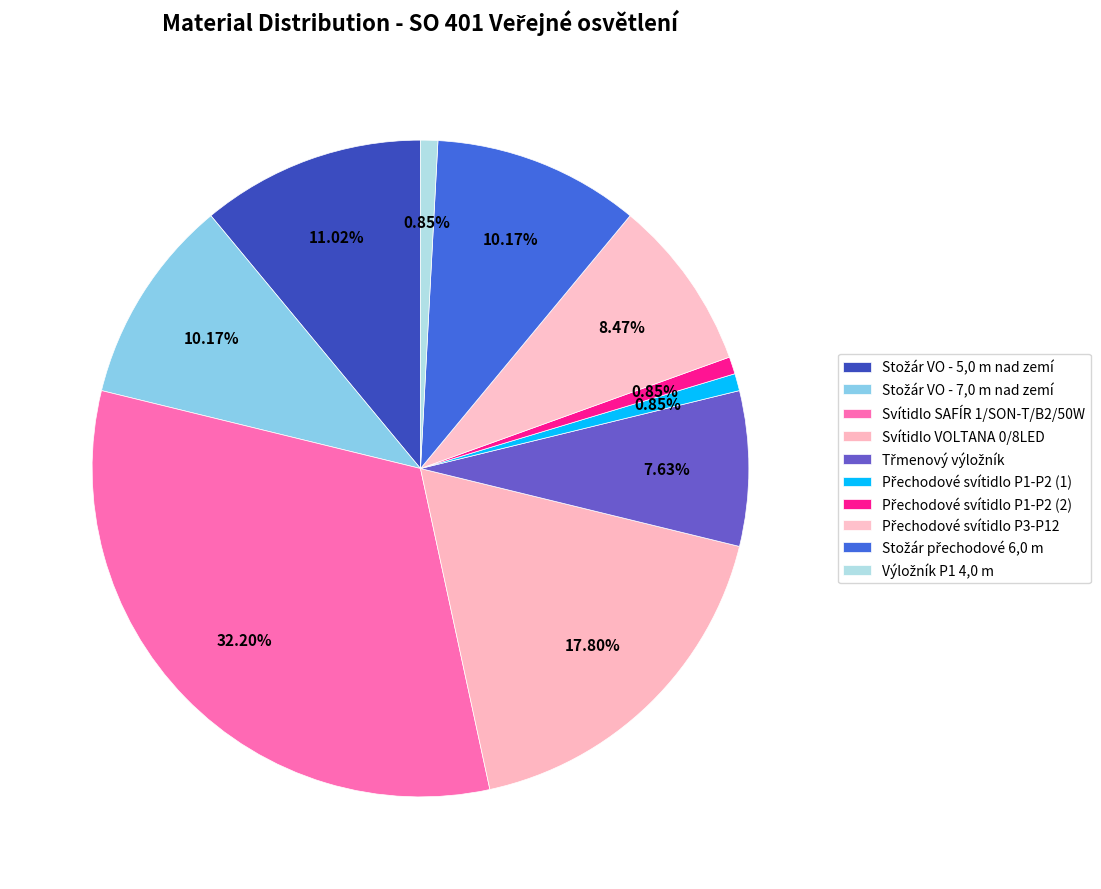

Between Svítidlo VOLTANA 0/8LED and Stožár VO - 7,0 m nad zemí, which is larger?

Svítidlo VOLTANA 0/8LED